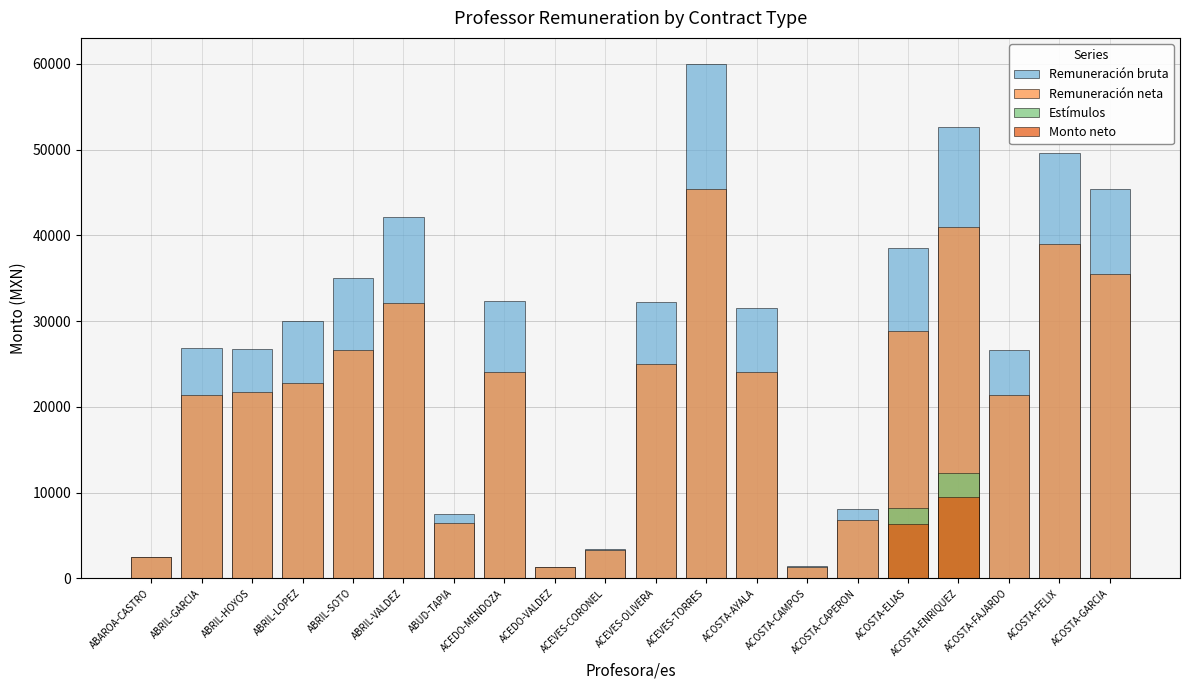

What is the difference between the Remuneración bruta values at ACOSTA-GARCIA and ABRIL-GARCIA?

18505.6